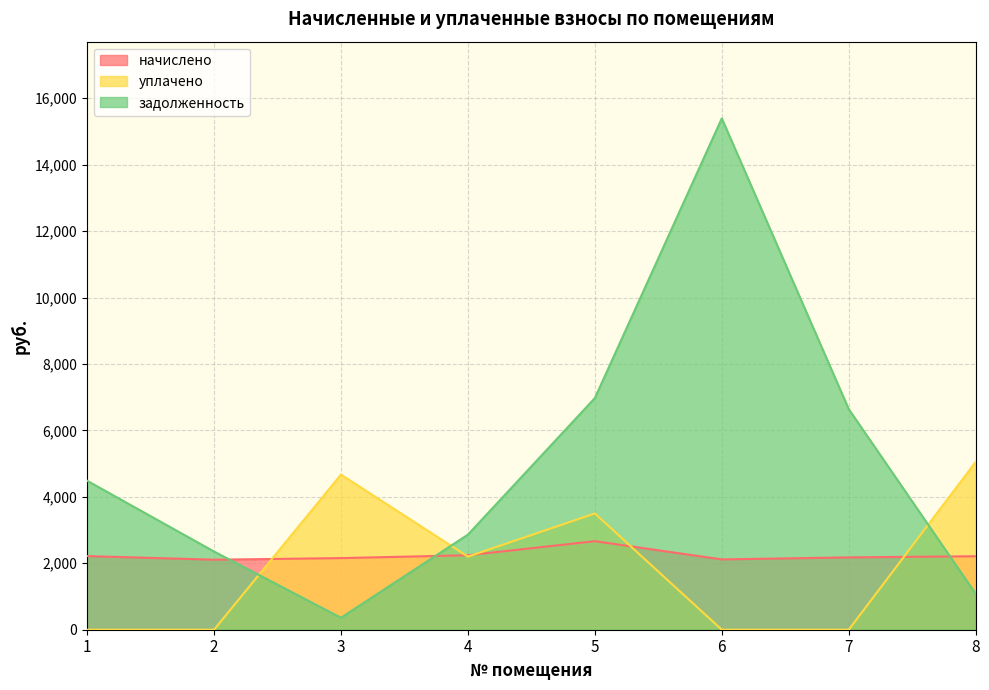

How many lines are shown in the chart?

3